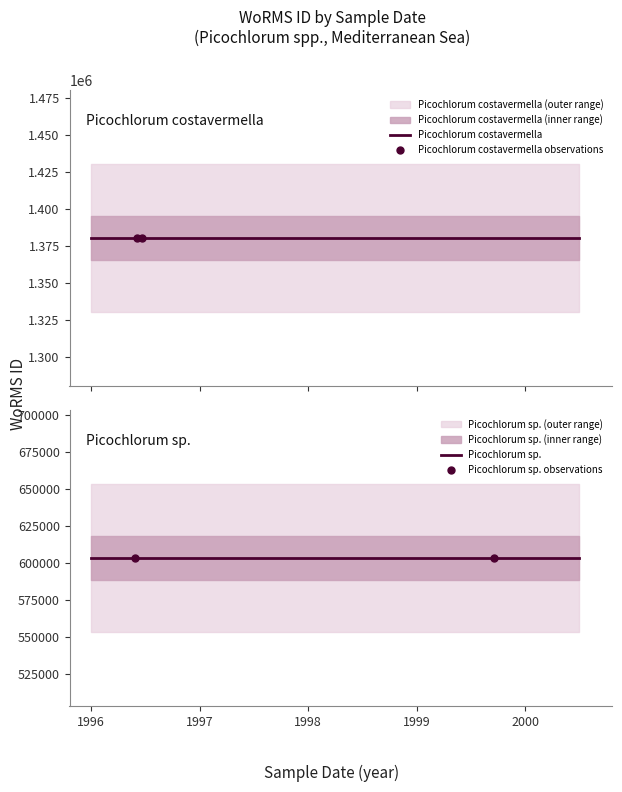

What is the label of the 2nd point from the right?

19-06-1996